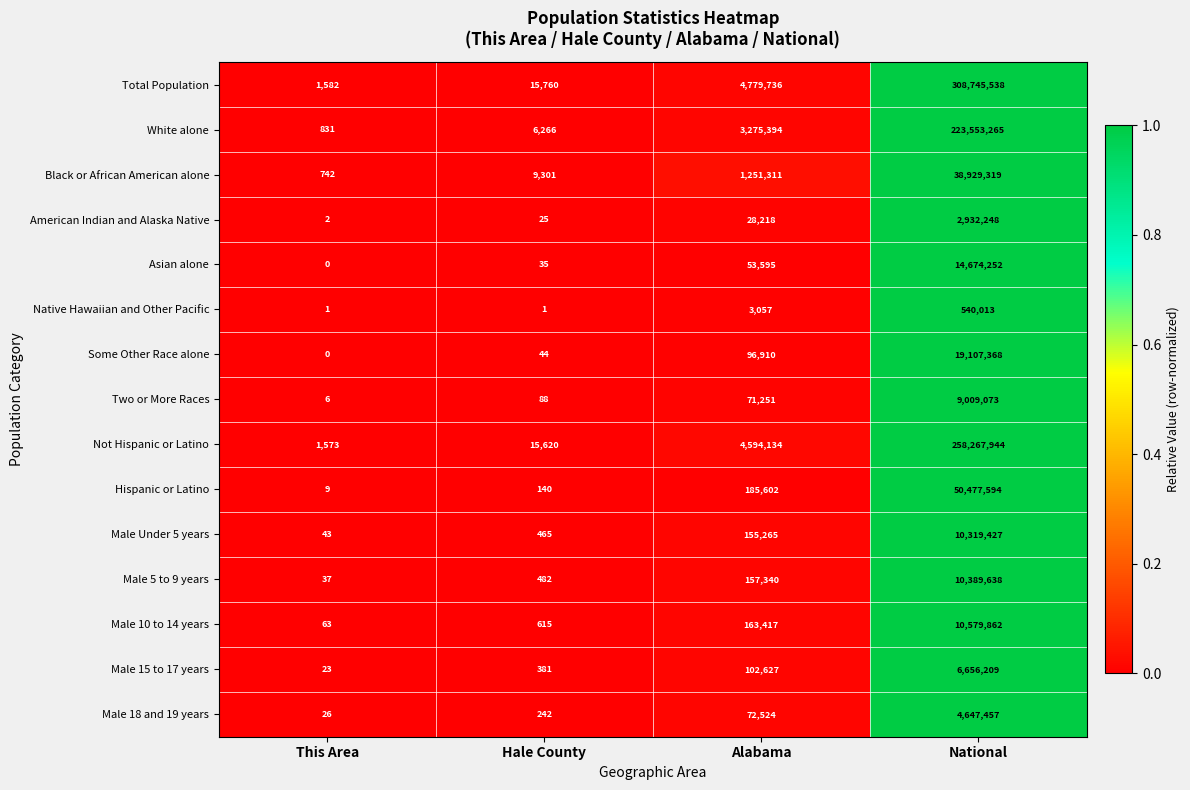

Is the value of Native Hawaiian and Other Pacific at National greater than the value of Male Under 5 years at Alabama?

Yes